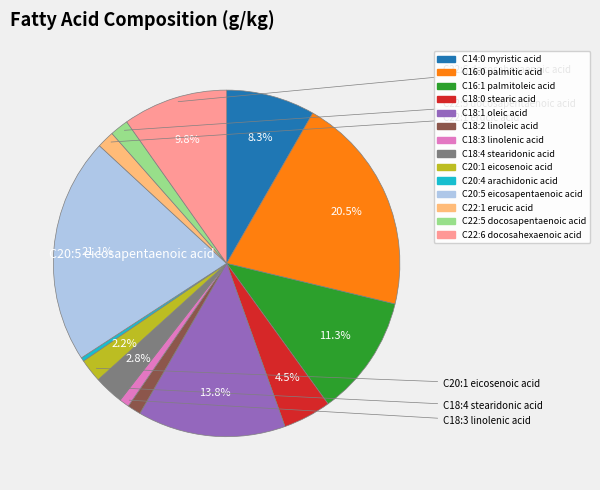

Is there a majority slice in this chart?

No